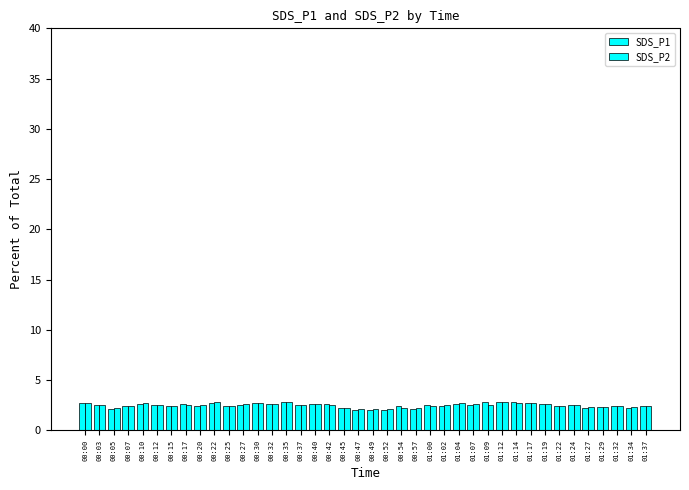

Which series has the widest spread of values?

SDS_P1